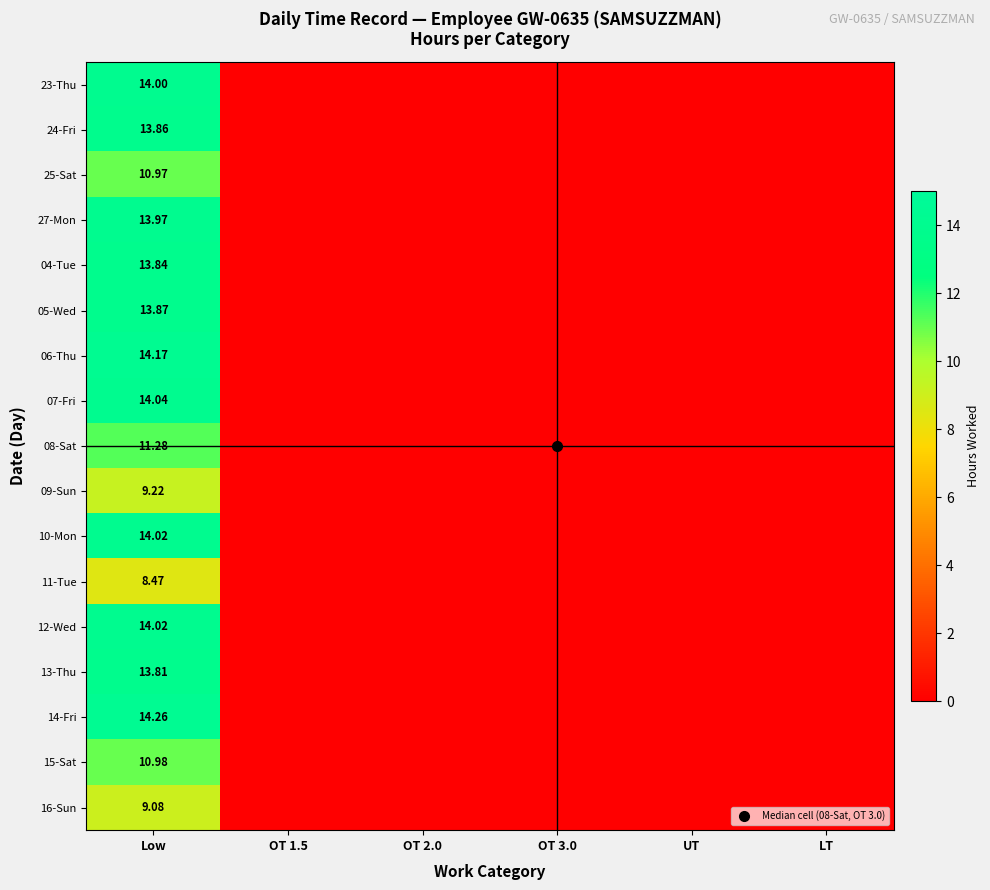

The value of 11-Tue at OT 2.0 is 5.7. True or false?

False